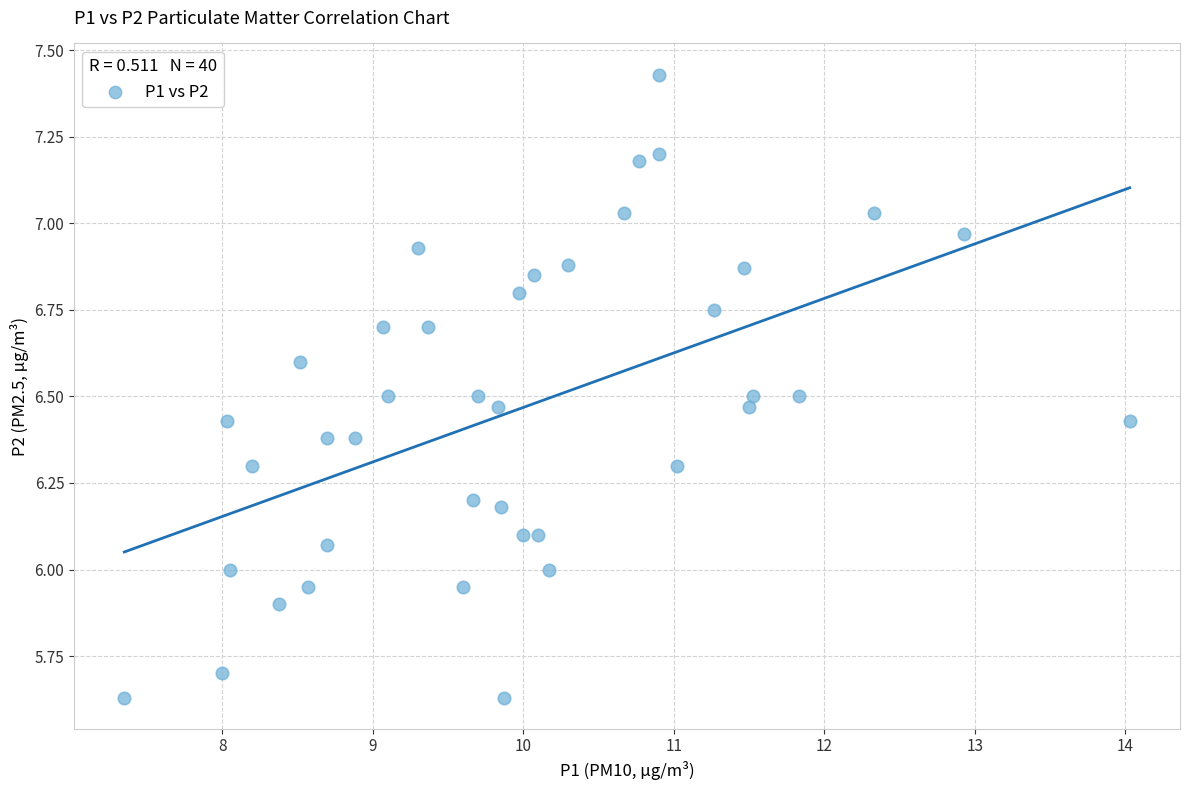

What is the range of Y values (max minus min)?

1.8